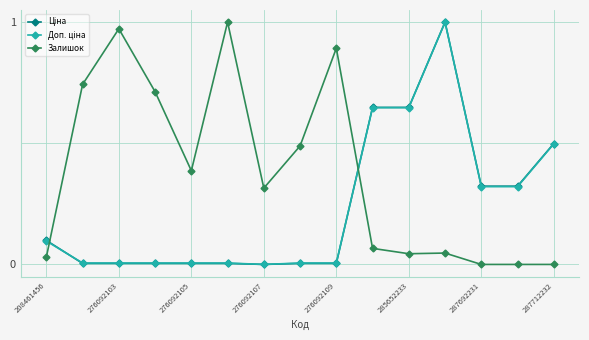

At which category is the sum across all series the highest?

11